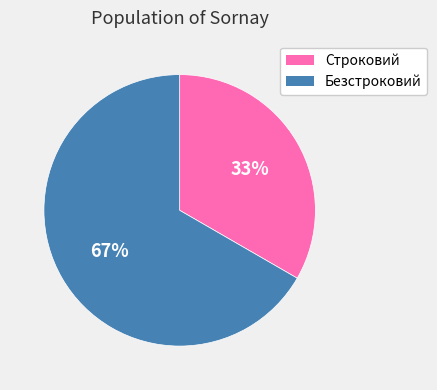

What is the majority slice?

Безстроковий